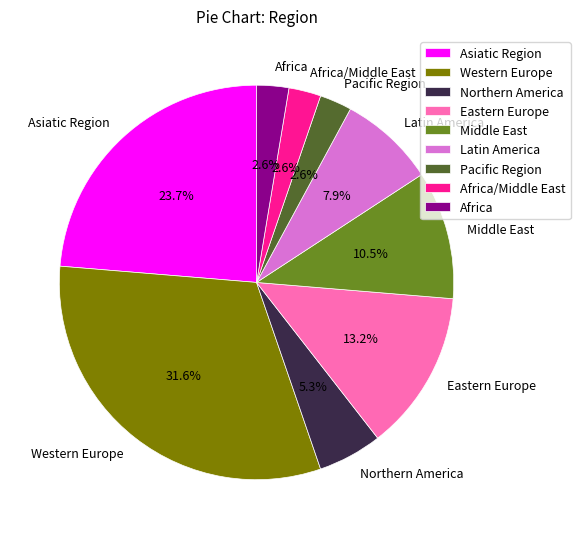

To the nearest percent, what is the difference between the Northern America and Africa slice percentages?

3%